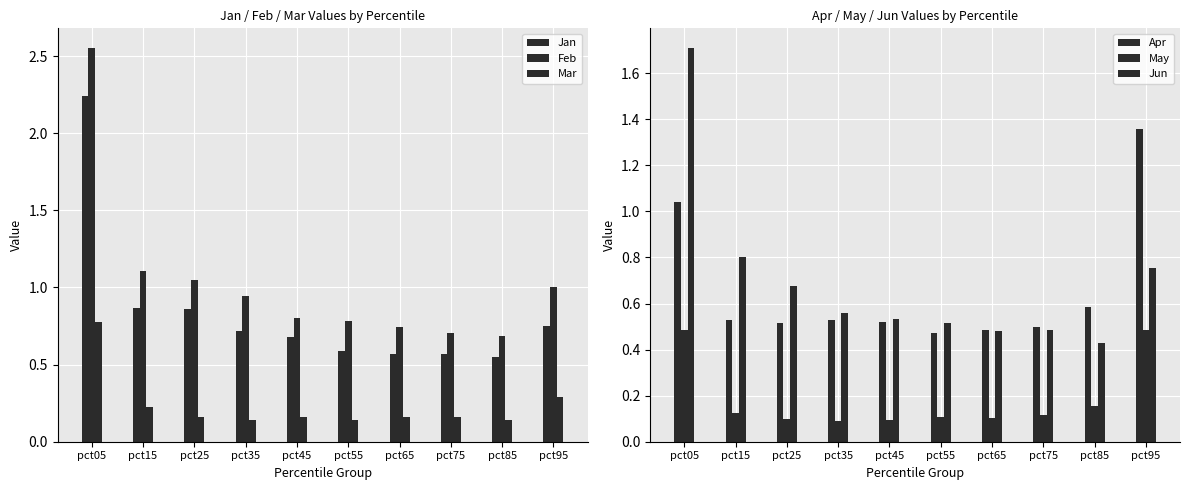

What is the spread (max minus min) of values at pct15?

1.0